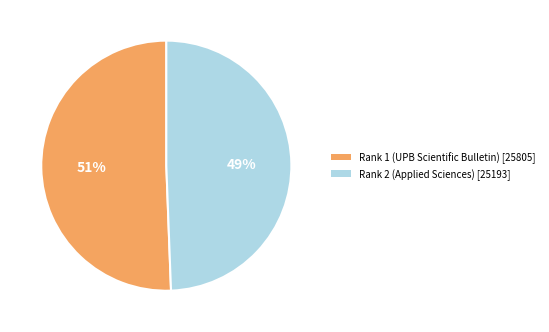

Which slice is the largest?

Rank 1 (UPB Scientific Bulletin)